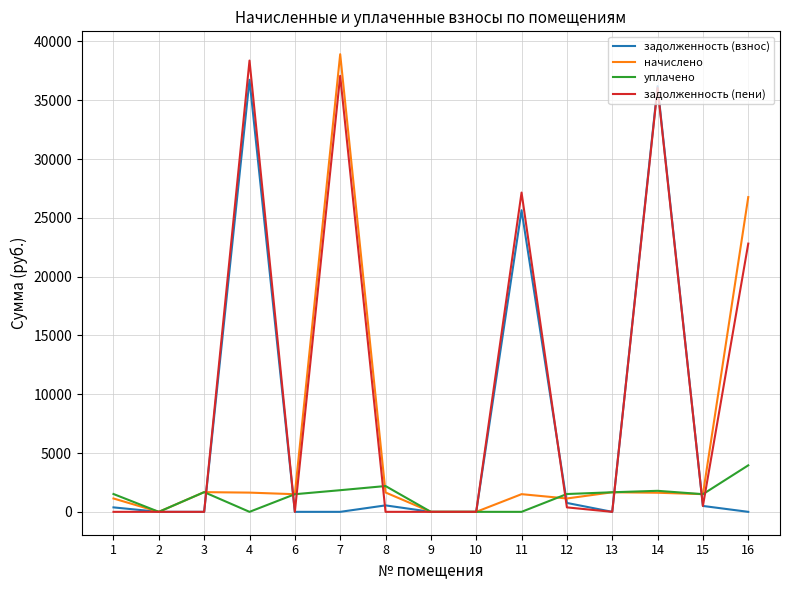

In начислено, how many points are higher than both neighbors (excluding endpoints)?

4